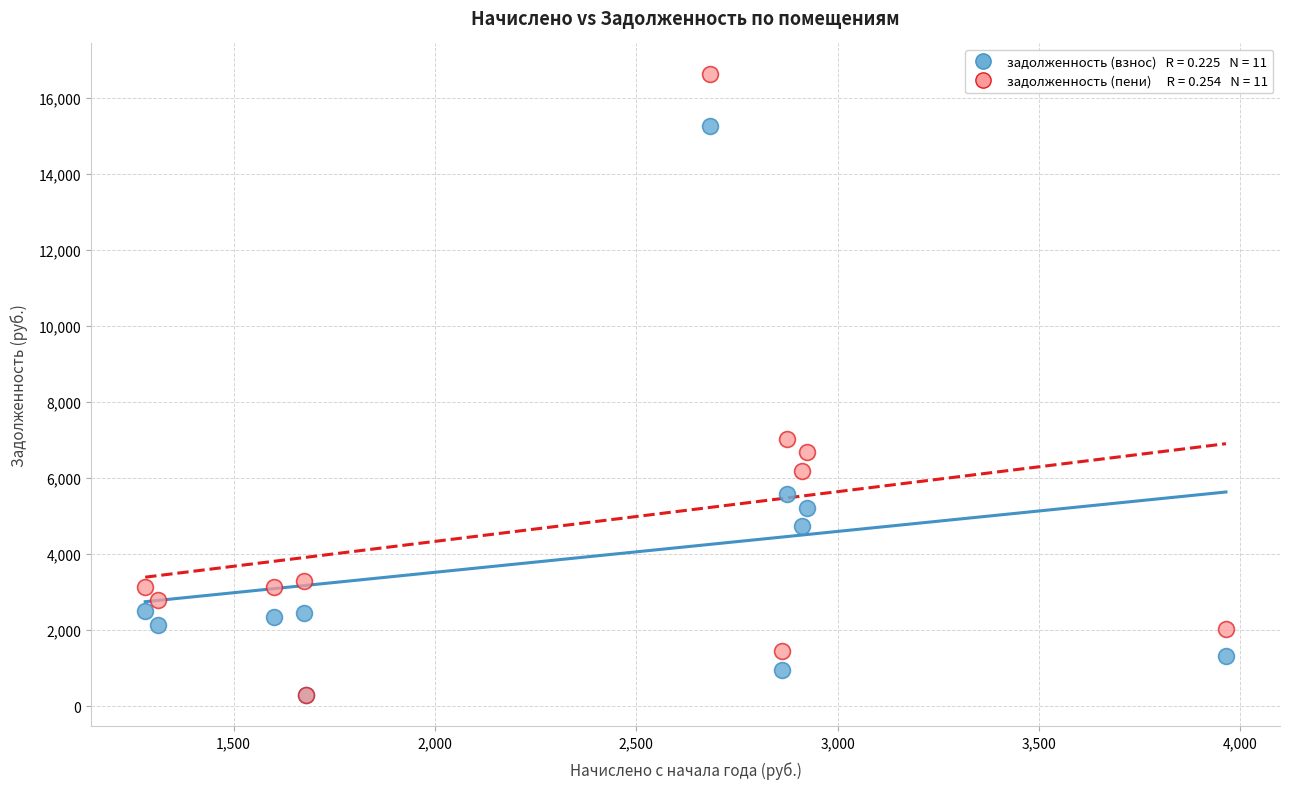

Across all series, what Y value is closest to 8447?

7023.2